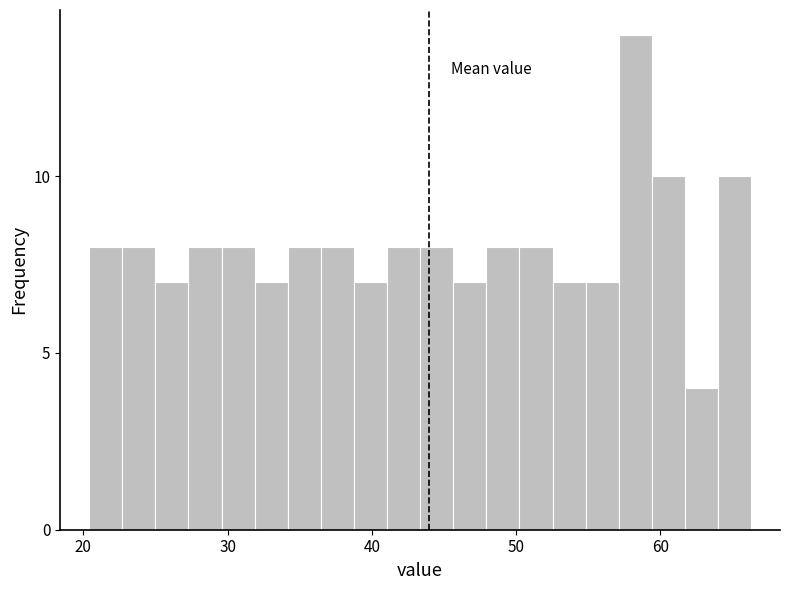

Around what value on the x-axis is the tallest bar? Give the approximate position of its centre, as read against the axis.

58